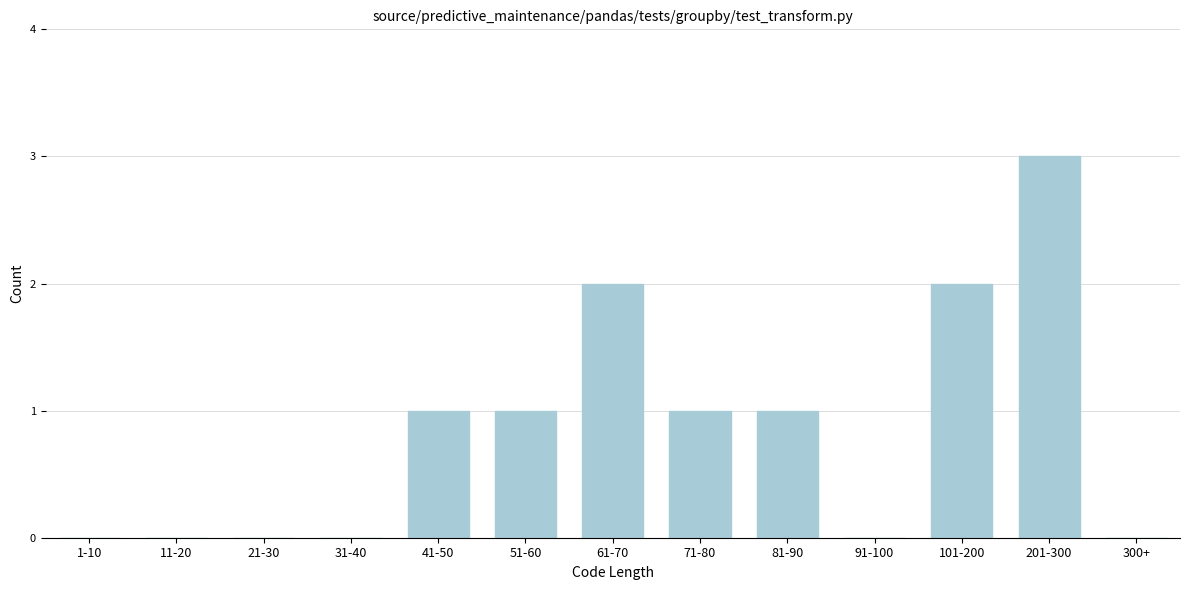

Reading left to right, list all the values displayed in this chart.

1-10=0	11-20=0	21-30=0	31-40=0	41-50=1	51-60=1	61-70=2	71-80=1	81-90=1	91-100=0	101-200=2	201-300=3	300+=0